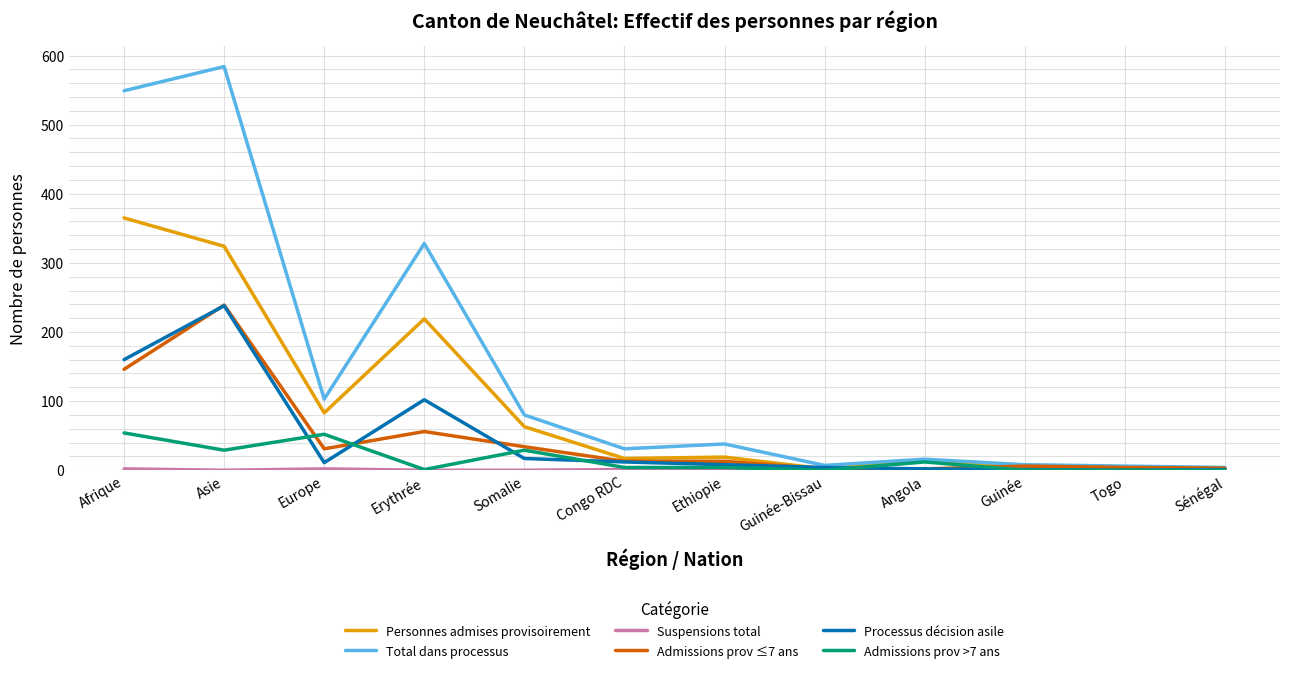

Which category has the highest value across all series?

Asie